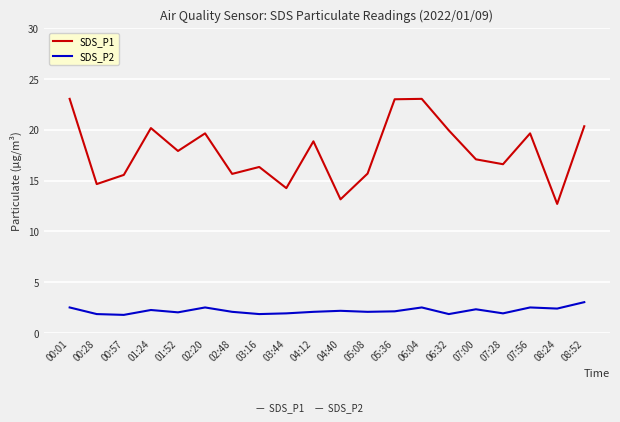

At 03:16, list the series in order from smallest to largest.

SDS_P2, SDS_P1